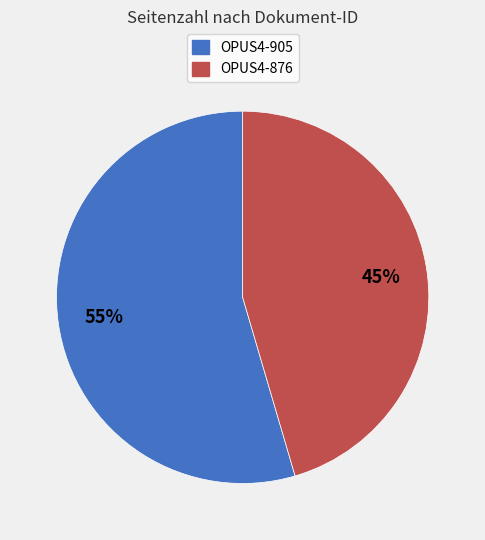

Between OPUS4-876 and OPUS4-905, which is larger?

OPUS4-905